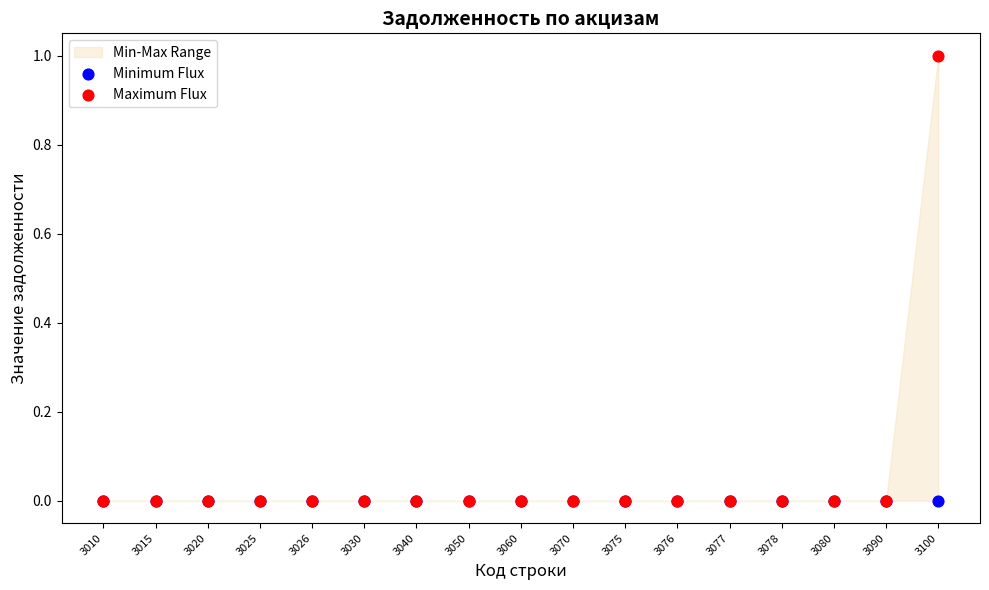

Which series contains the lowest Y value?

Minimum Flux